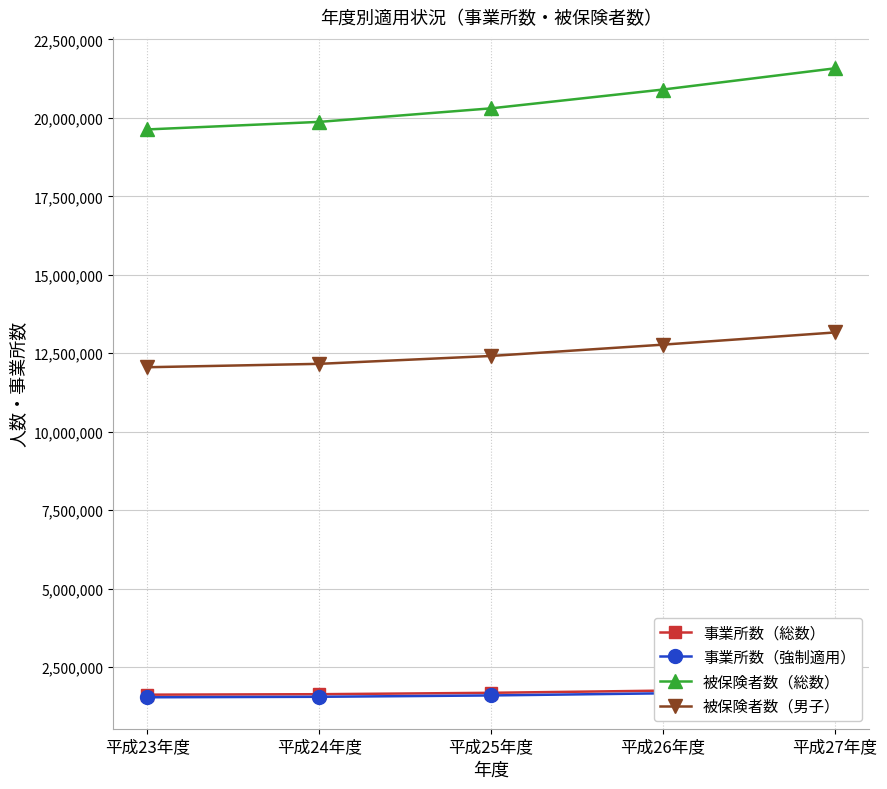

What is the average value of the 事業所数（総数） series?

1709321